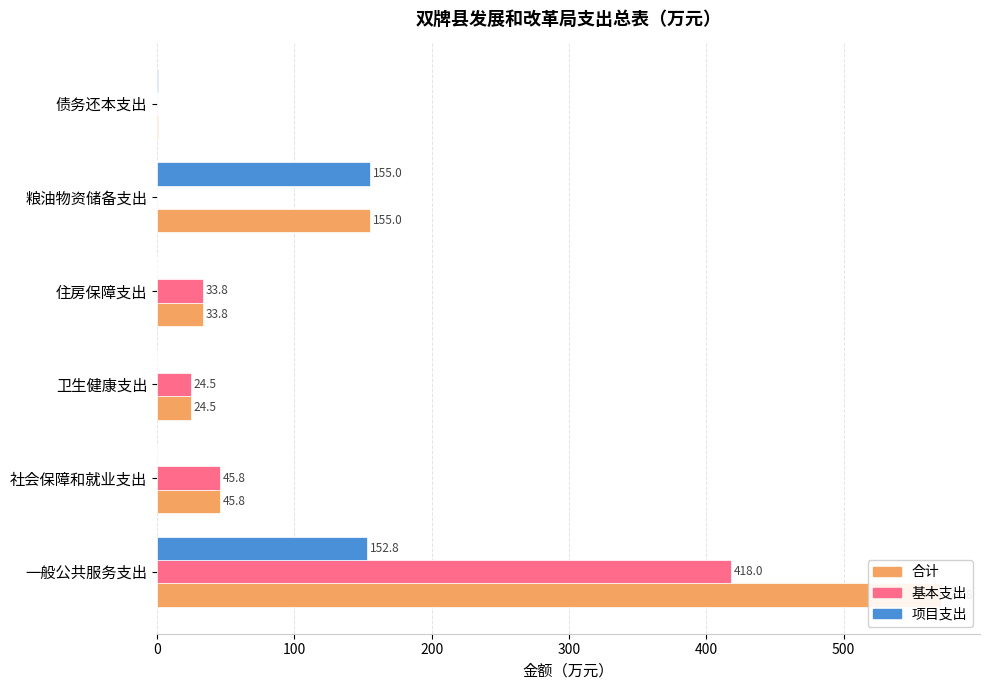

How many distinct data groups are displayed?

3